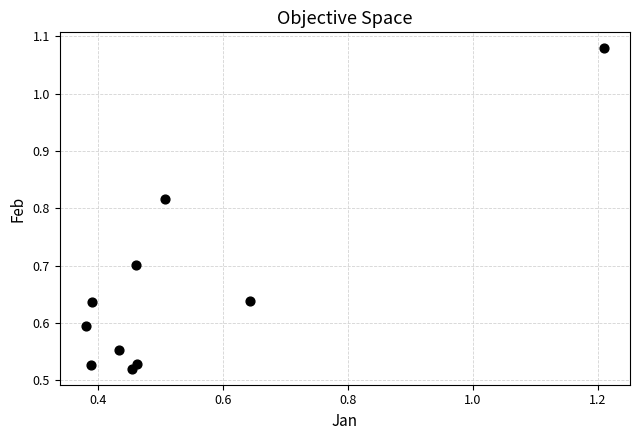

What is the average Y value?

0.7